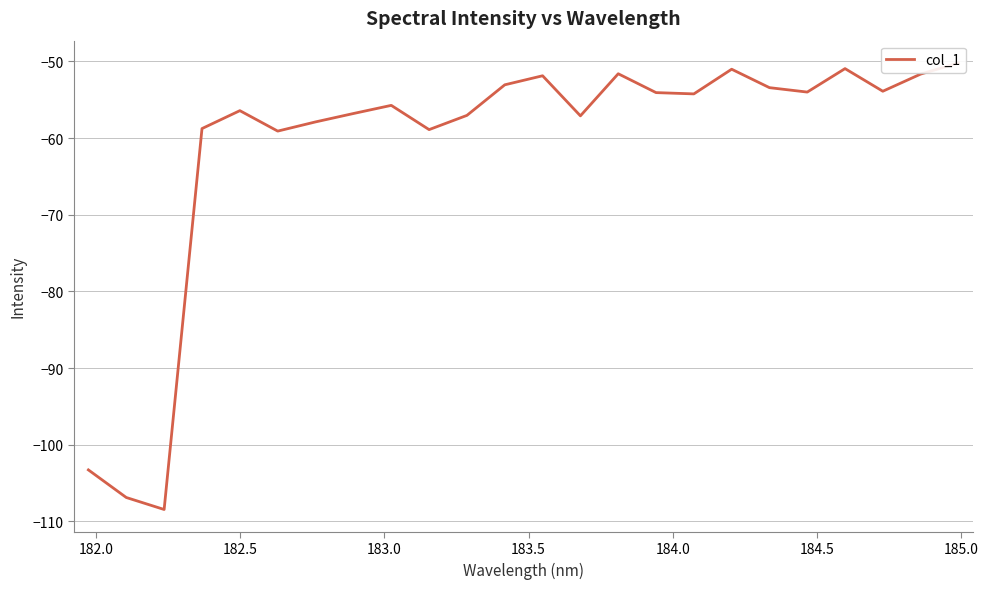

How many interior local peaks (higher than both neighbors) does the data have?

6